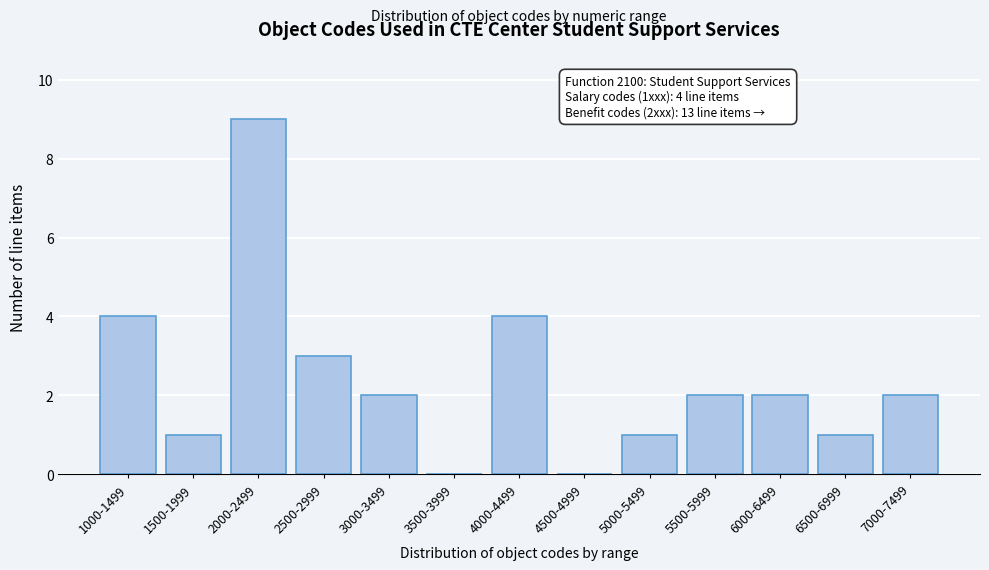

Reading right to left, transcribe all the data shown in this chart.

7000-7499=2	6500-6999=1	6000-6499=2	5500-5999=2	5000-5499=1	4500-4999=0	4000-4499=4	3500-3999=0	3000-3499=2	2500-2999=3	2000-2499=9	1500-1999=1	1000-1499=4